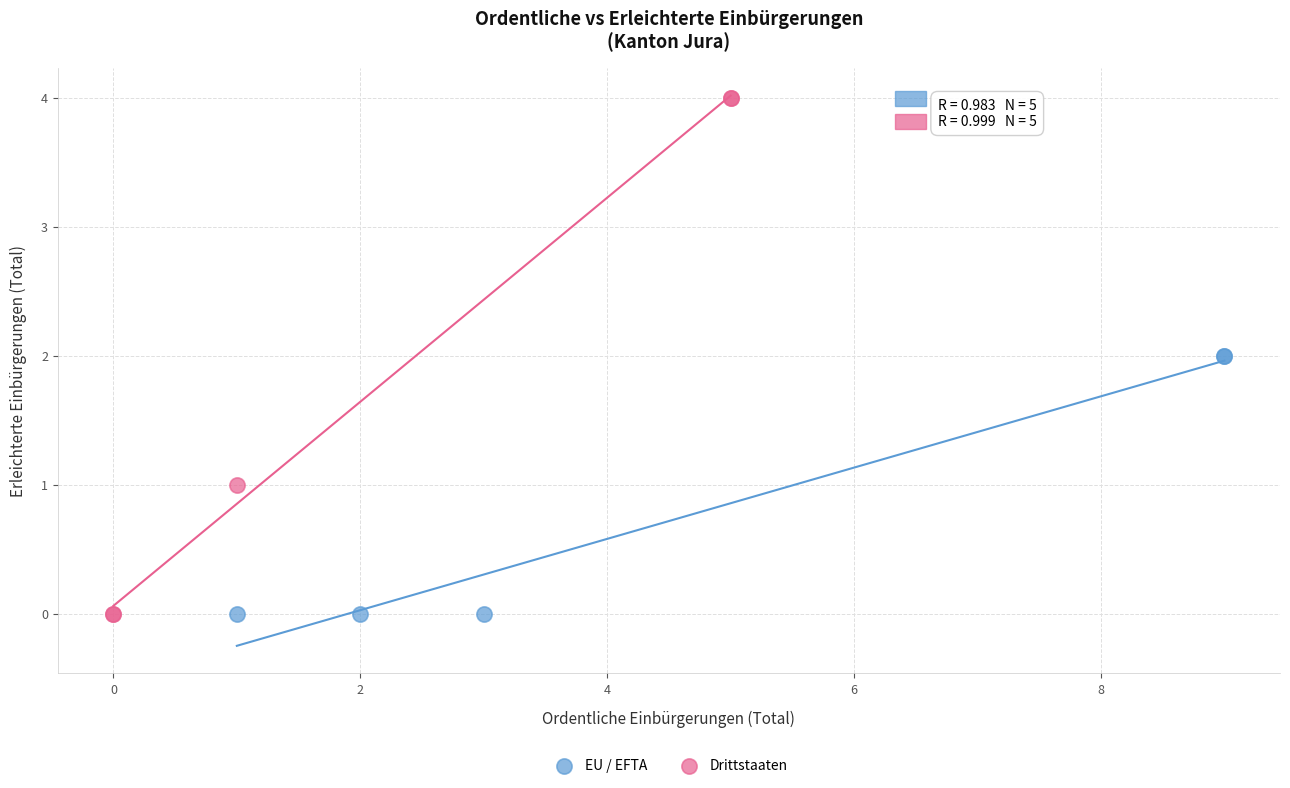

Which series has the largest Y range (max minus min)?

Drittstaaten